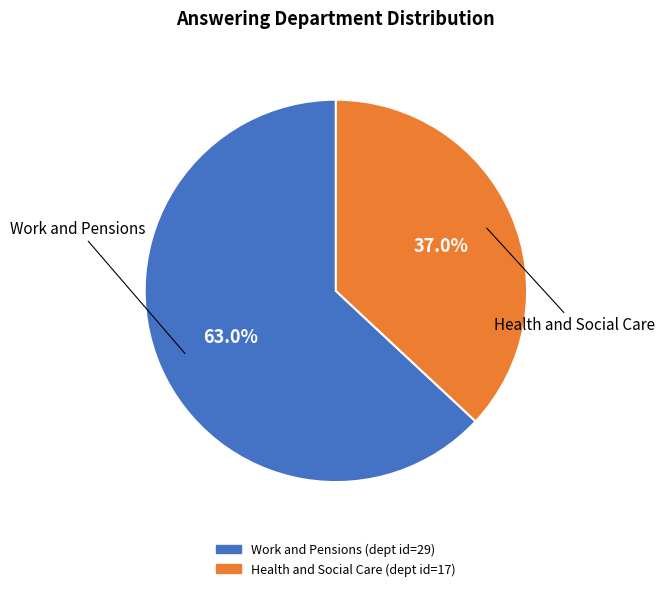

Which slice is the largest?

Work and Pensions